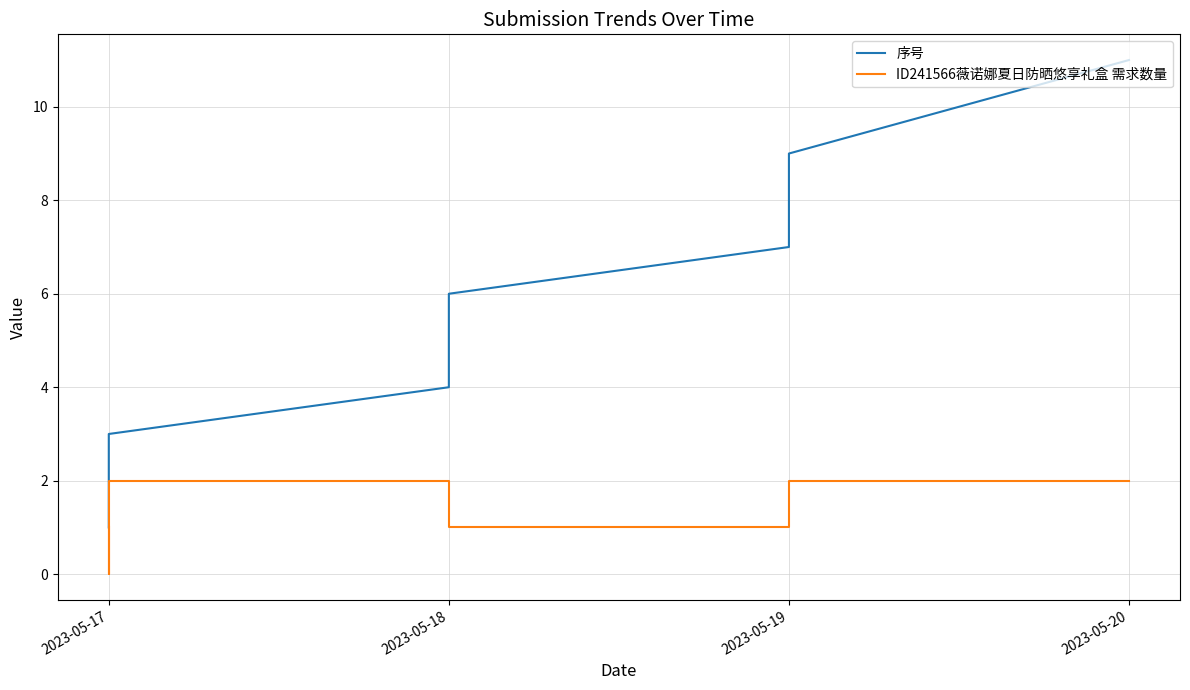

What is the greatest value displayed?

11